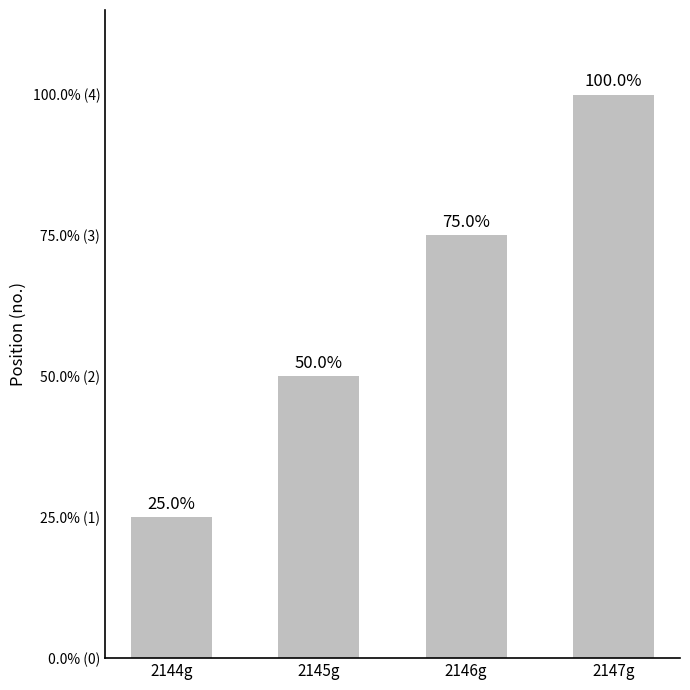

Count the values in the range 2 to 4.

3